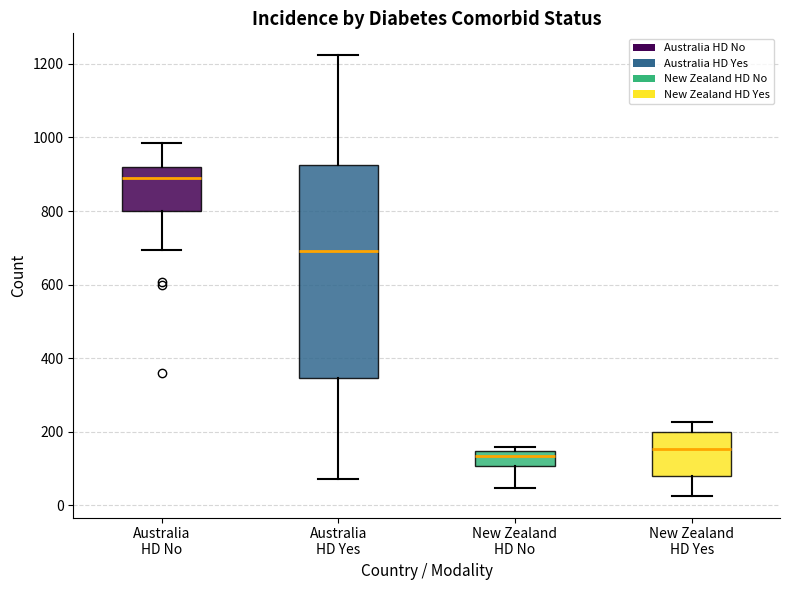

Where does the lower whisker of the box for Australia HD No end on the y-axis? The values are not printed on the chart, so give them approximately, as read against the axis.

700